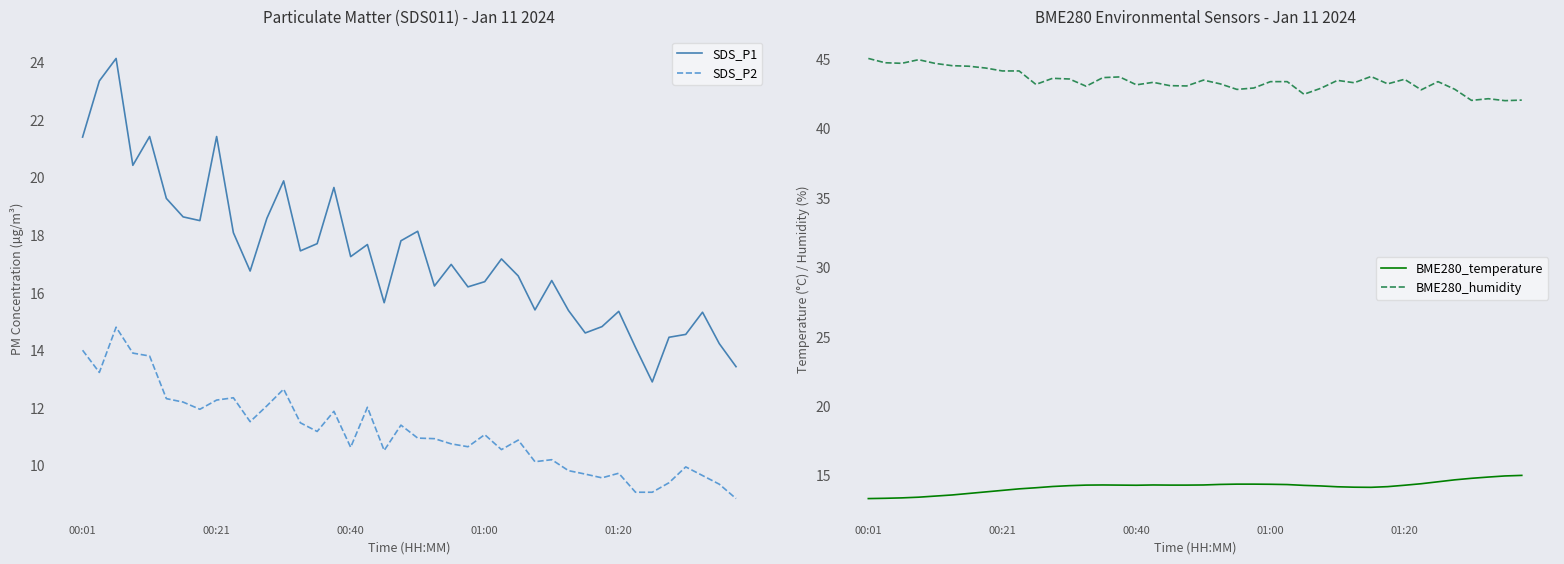

Which label corresponds to the largest value in the chart?

00:01